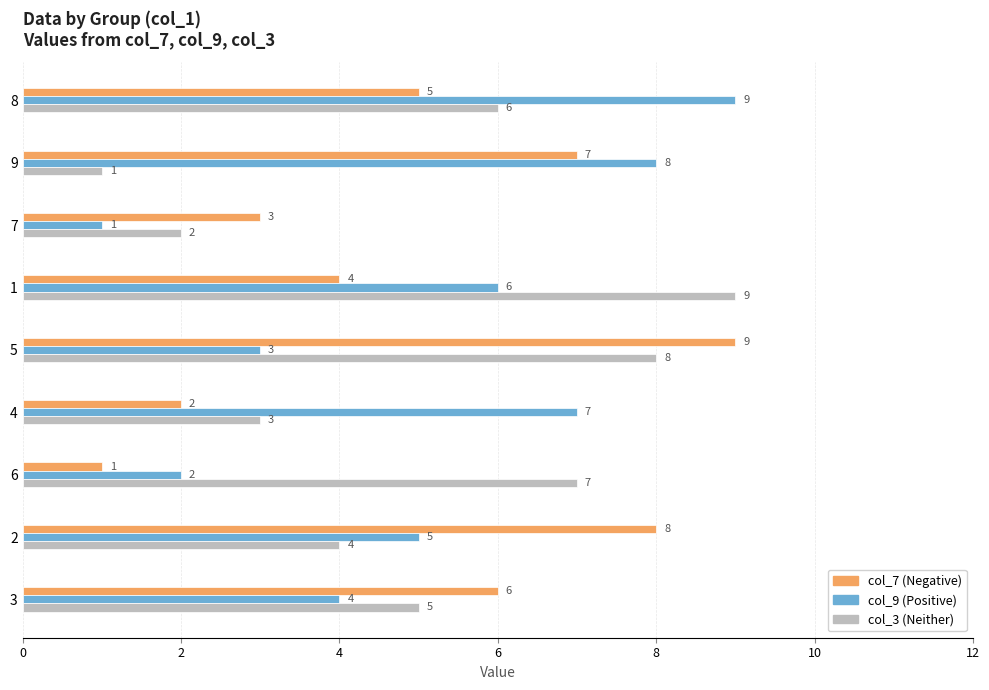

What is the total value across all series at 3?

15